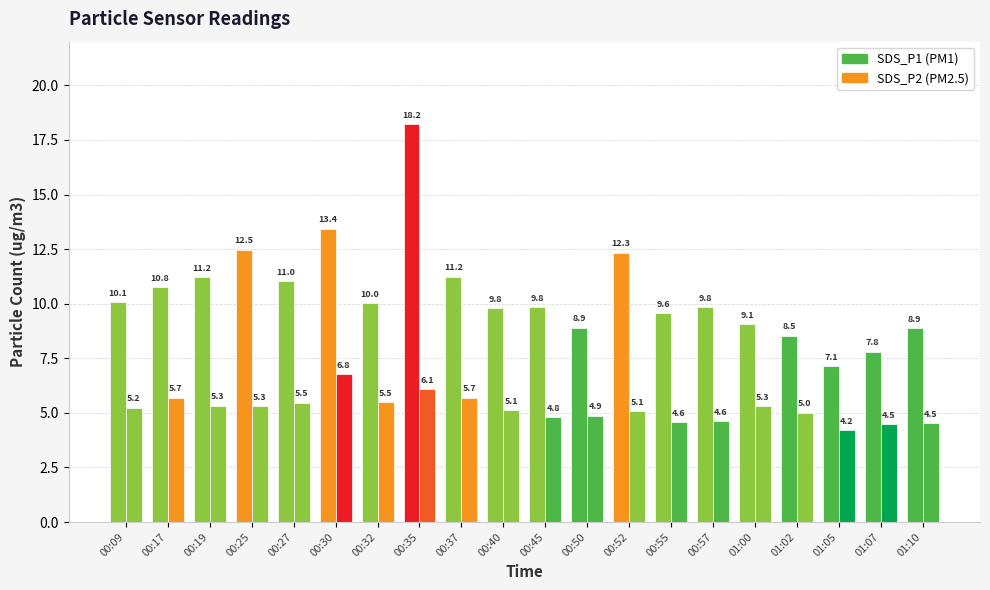

Are the bars horizontal?

No